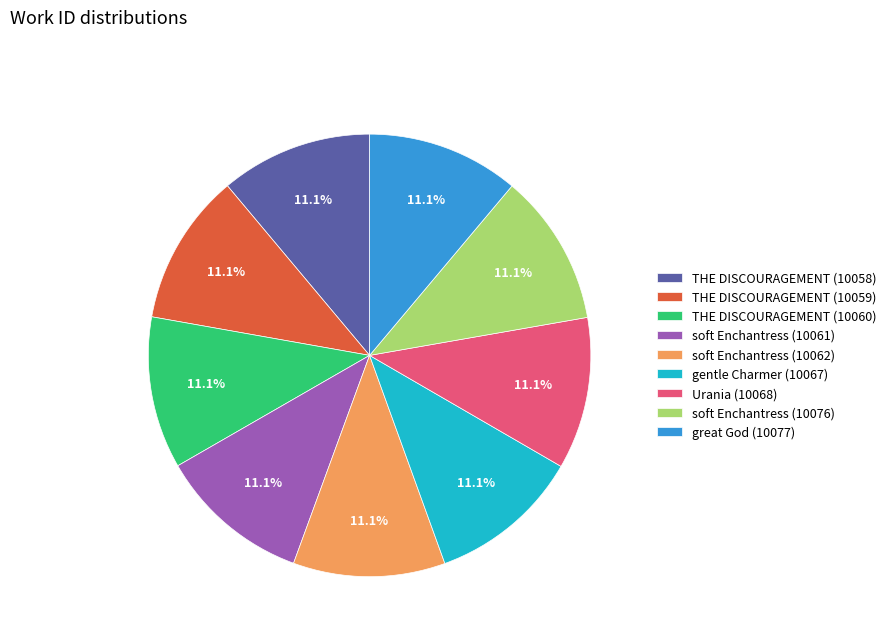

To the nearest percent, what percentage of the pie is THE DISCOURAGEMENT (10059)?

11%